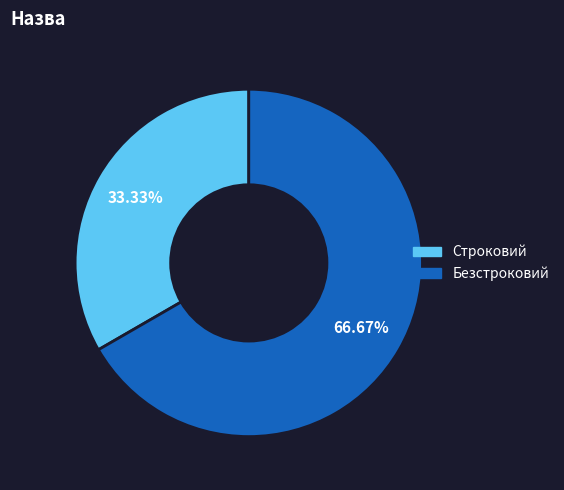

Is it true that Безстроковий is 81% of the pie?

False